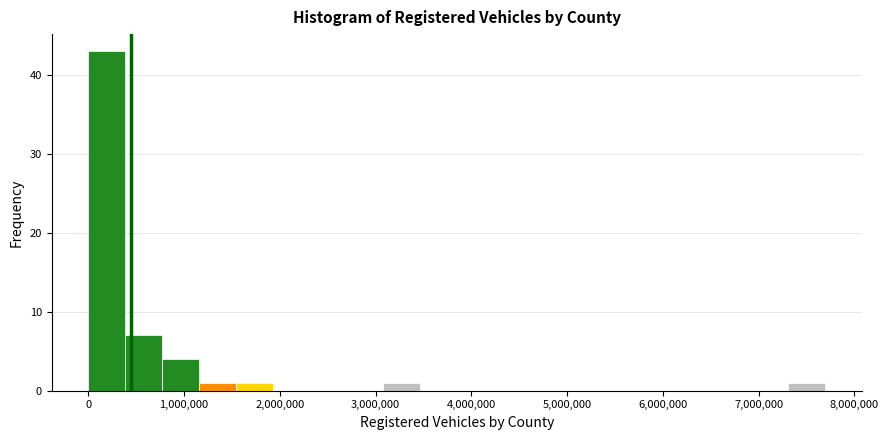

Around what value on the x-axis is the tallest bar? Give the approximate position of its centre, as read against the axis.

200000